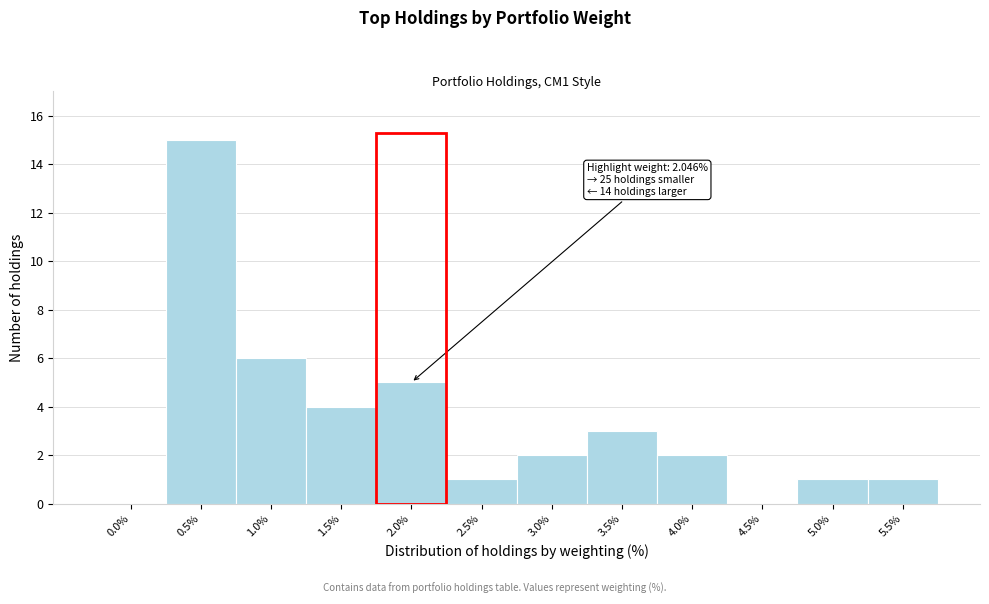

Reading left to right, transcribe all the data shown in this chart.

0.0%=0	0.5%=15	1.0%=6	1.5%=4	2.0%=5	2.5%=1	3.0%=2	3.5%=3	4.0%=2	4.5%=0	5.0%=1	5.5%=1